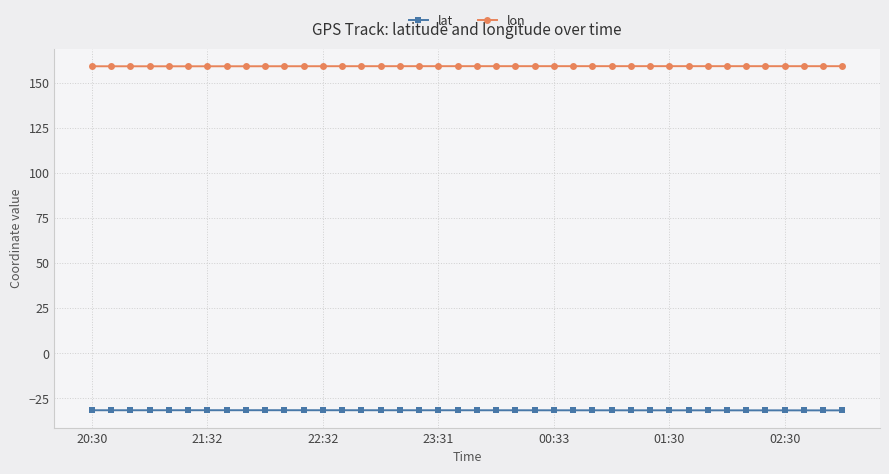

What is the smallest value displayed?

-31.6